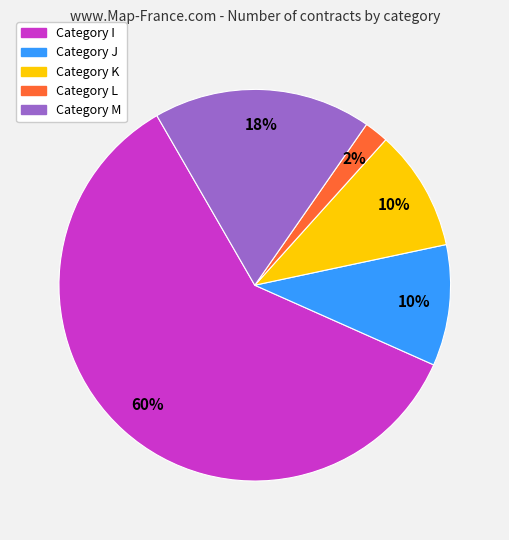

Count the number of slices in the pie.

5